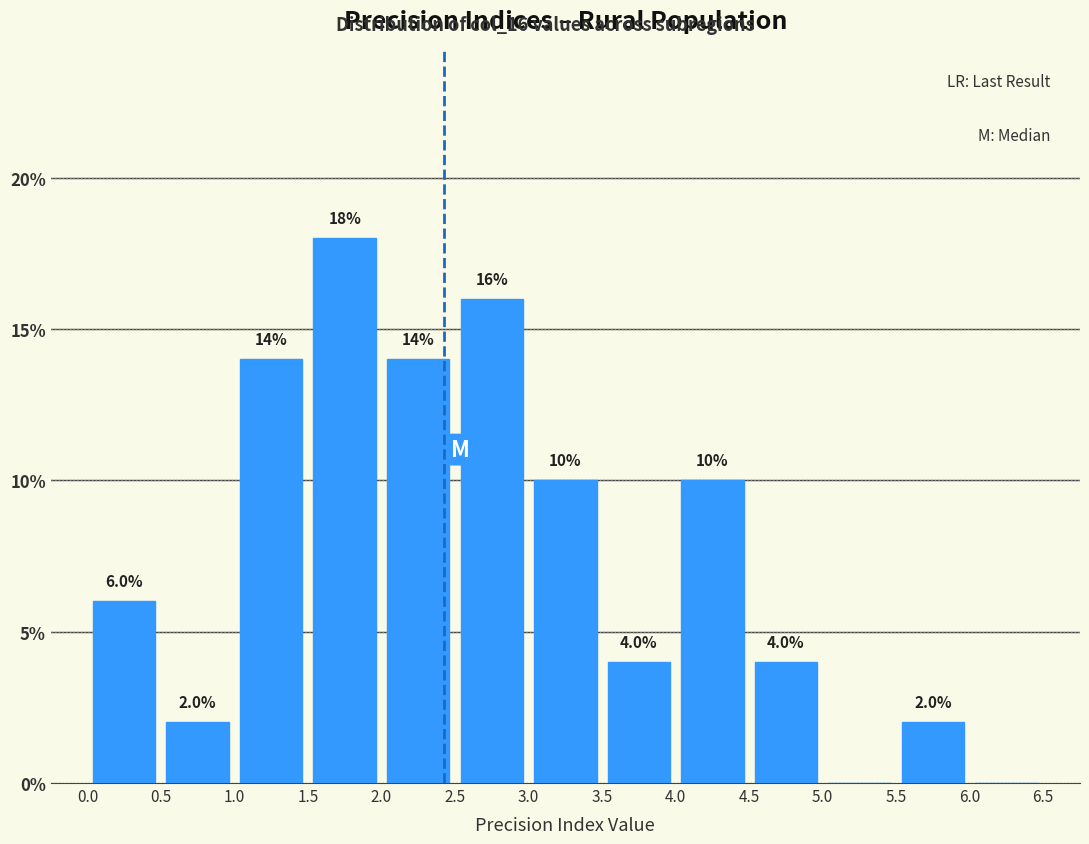

Over which range of the x-axis is the bar tallest?

1.5 to 2.0